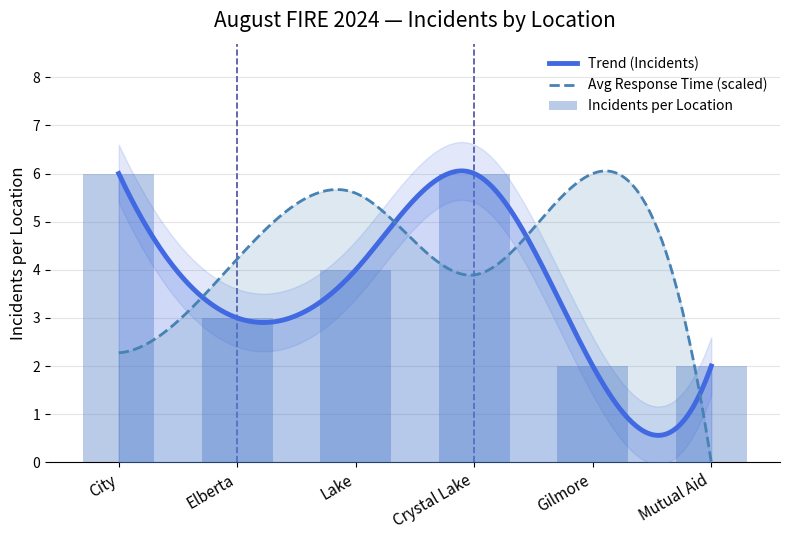

What is the difference between the values at City and Gilmore?

4